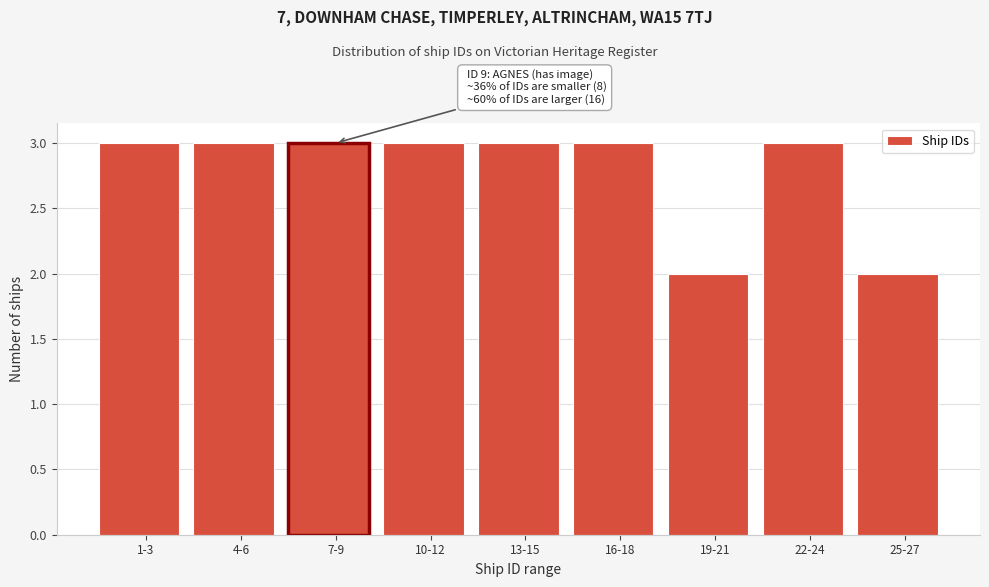

Reading left to right, extract all data points from this chart.

3	3	3	3	3	3	2	3	2